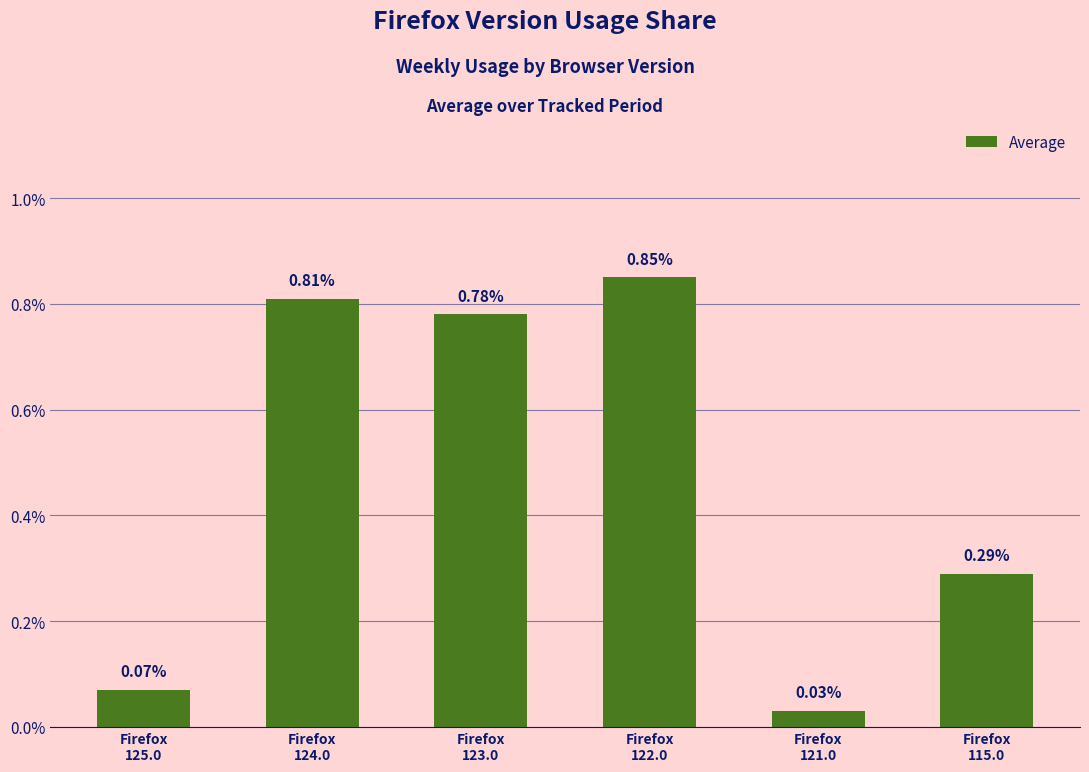

Does the chart contain any negative values?

No